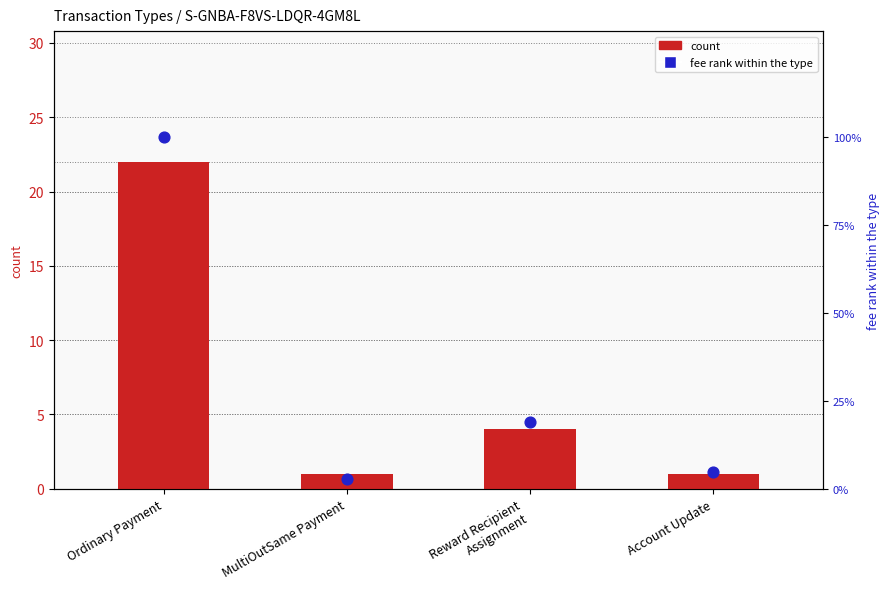

Which series has the largest Y range (max minus min)?

fee rank within type